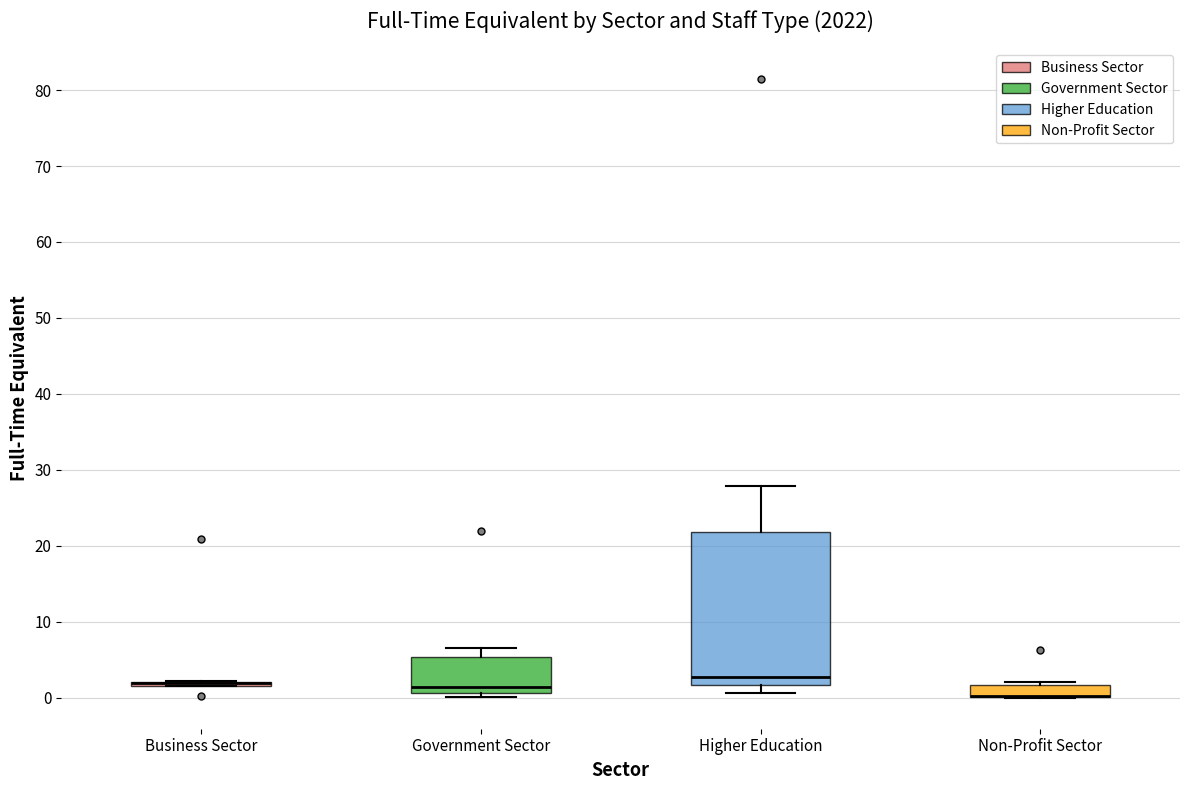

Which box is the tallest, from its lower edge to its upper edge?

Higher Education